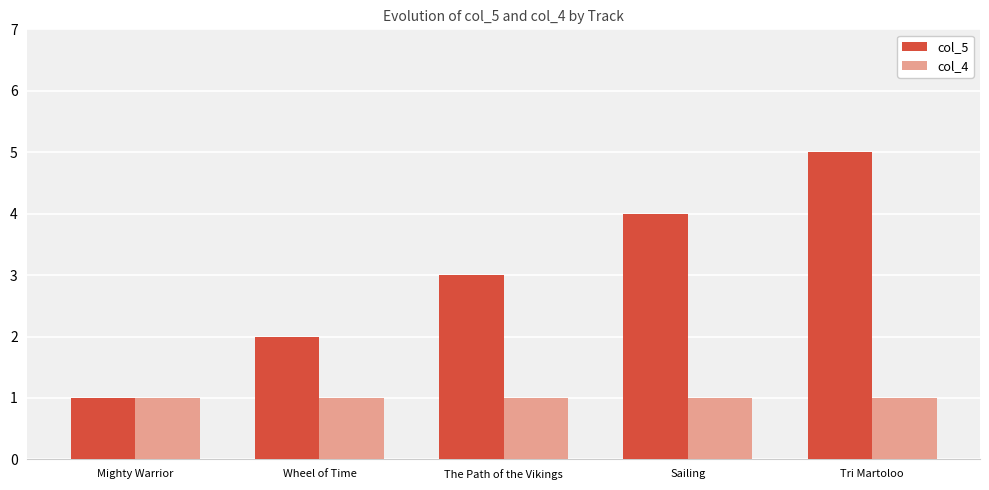

What are all the series names shown in the legend?

col_5, col_4